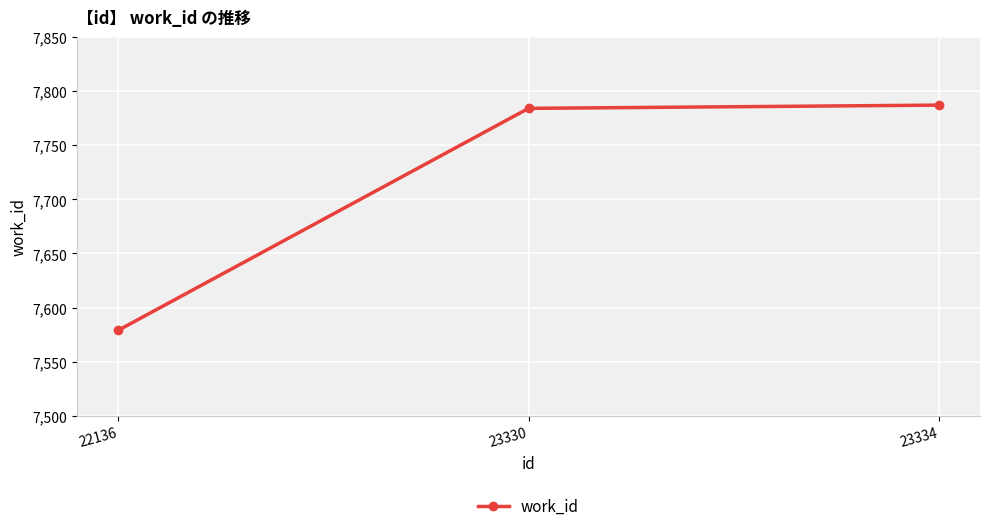

Reading right to left, what are all the values shown in this chart?

23334=7787	23330=7784	22136=7579